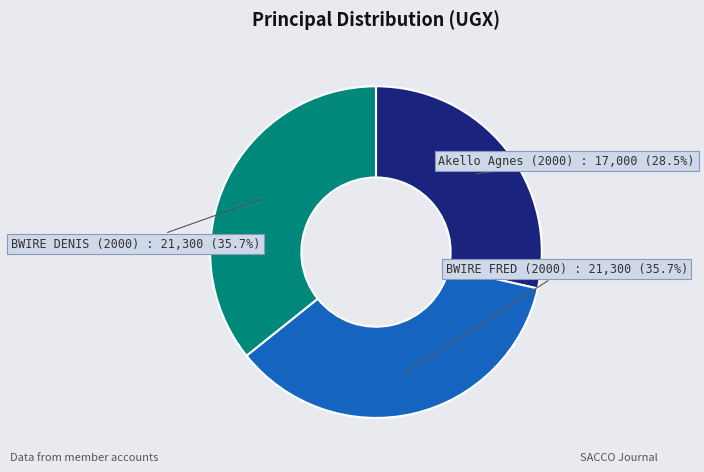

To the nearest percent, what portion does BWIRE FRED (2000) represent?

36%